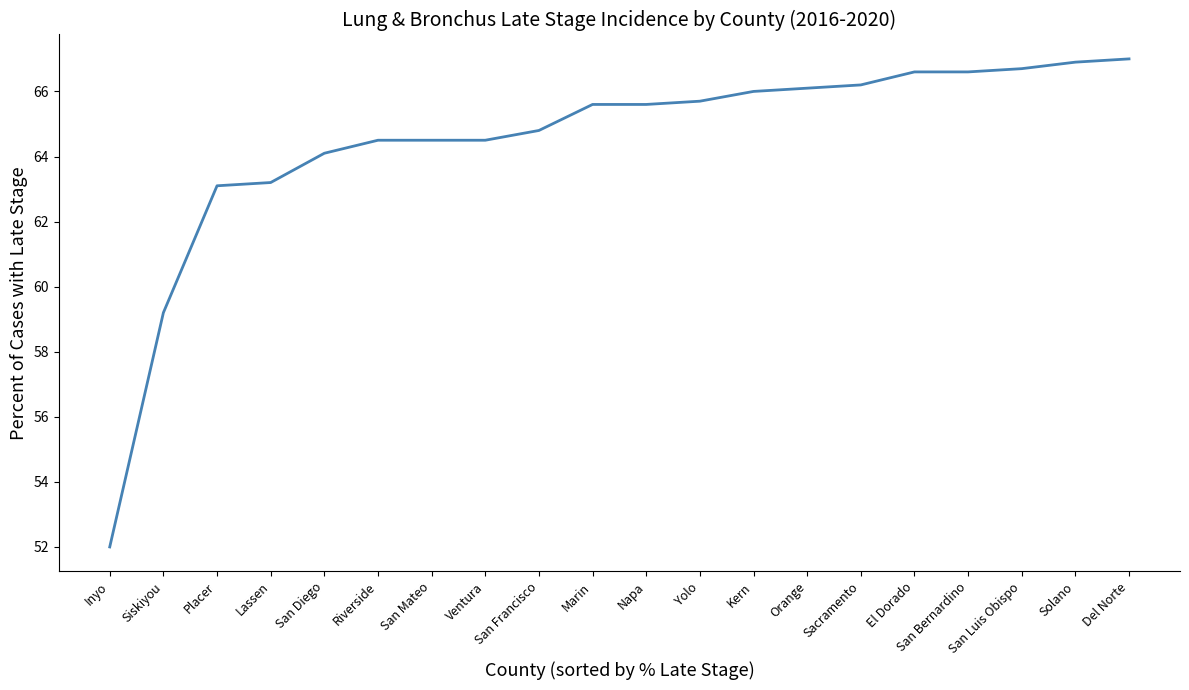

Reading left to right, transcribe all the data shown in this chart.

Inyo=52.0	Siskiyou=59.2	Placer=63.1	Lassen=63.2	San Diego=64.1	Riverside=64.5	San Mateo=64.5	Ventura=64.5	San Francisco=64.8	Marin=65.6	Napa=65.6	Yolo=65.7	Kern=66.0	Orange=66.1	Sacramento=66.2	El Dorado=66.6	San Bernardino=66.6	San Luis Obispo=66.7	Solano=66.9	Del Norte=67.0